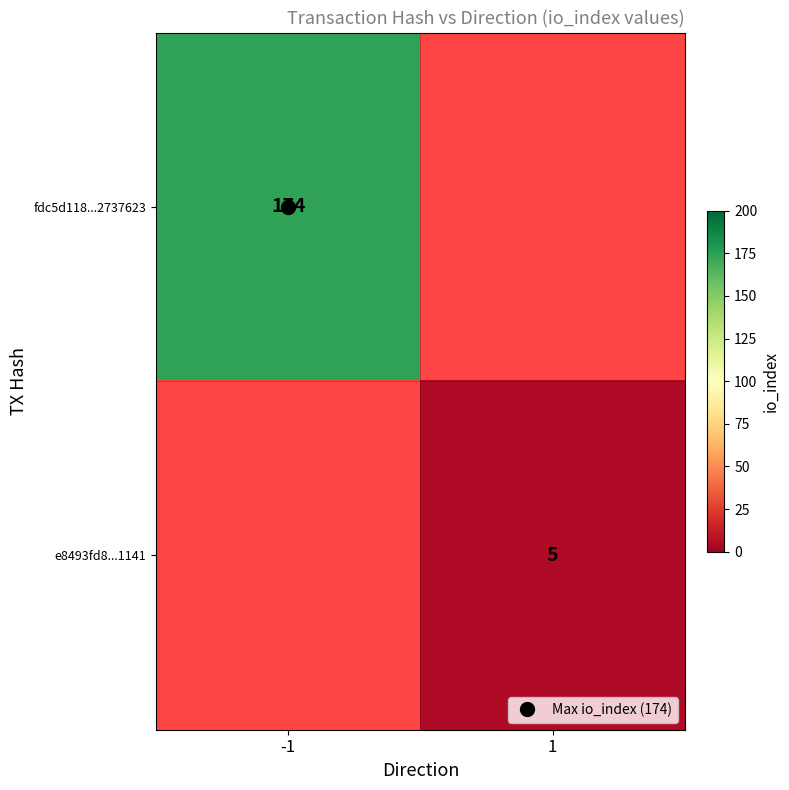

At which label does e8493fd8...1141 reach its minimum?

-1